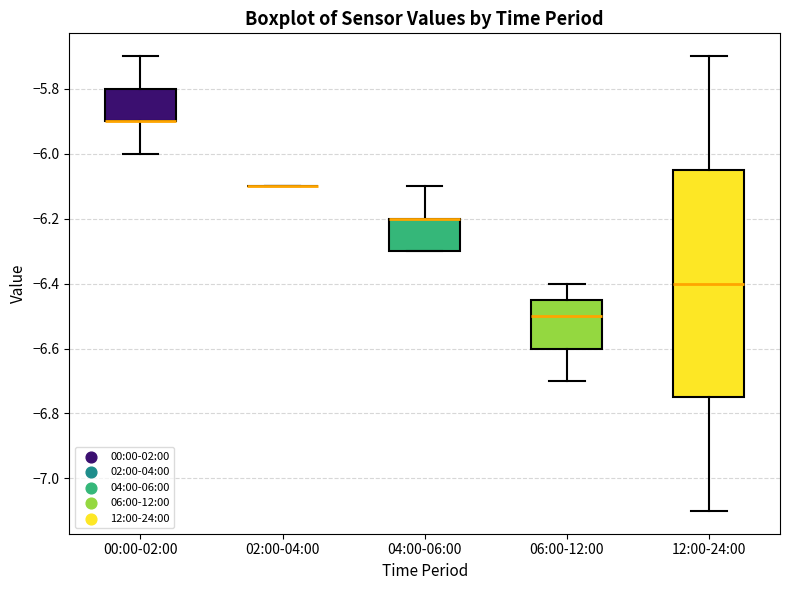

Which box is the tallest, from its lower edge to its upper edge?

12:00-24:00